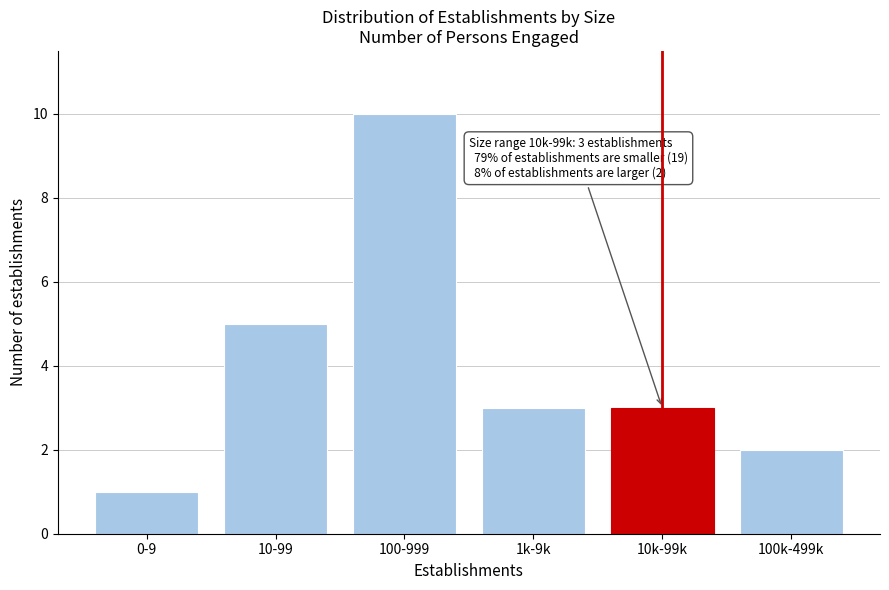

Reading left to right, transcribe all the data shown in this chart.

0-9=1	10-99=5	100-999=10	1k-9k=3	10k-99k=3	100k-499k=2